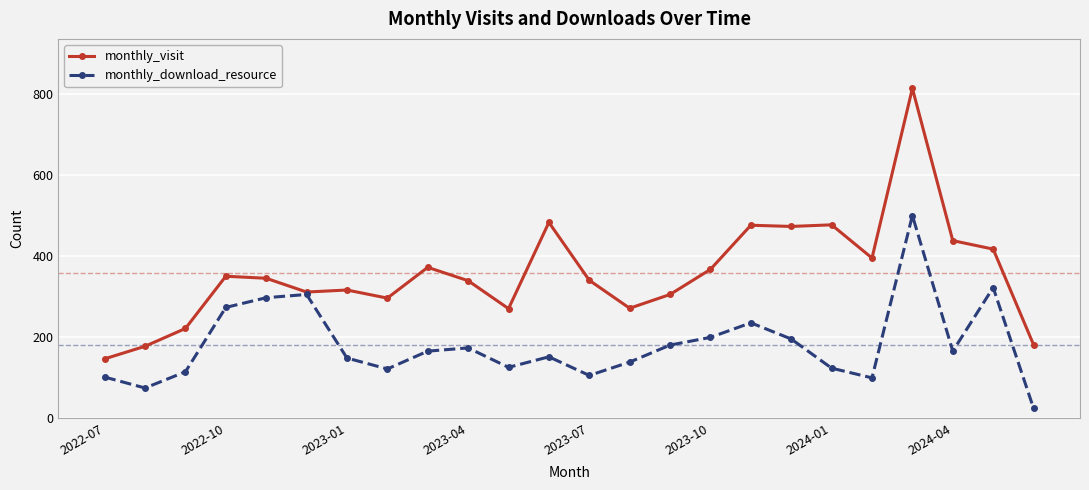

Which series has the largest total across all categories?

monthly_visit